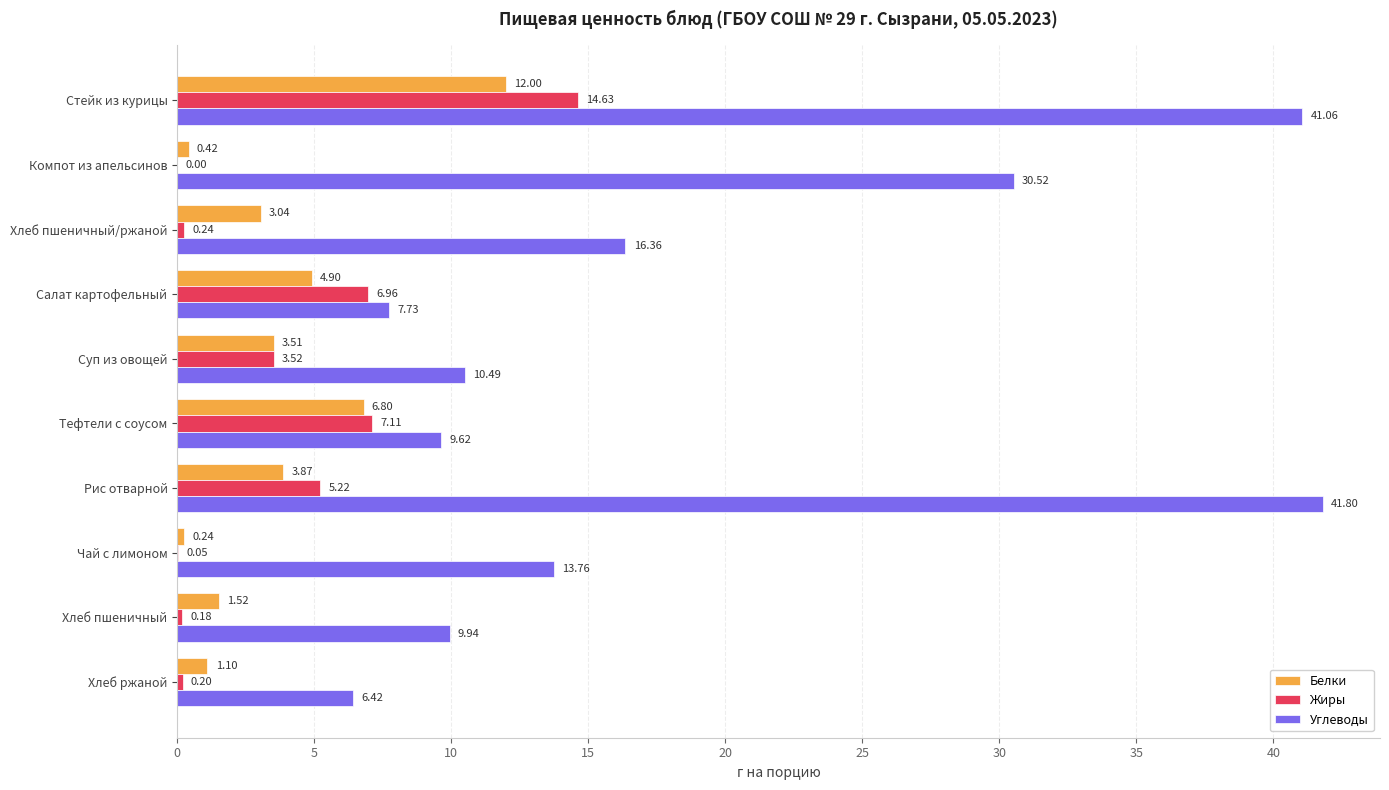

At which label is Жиры closest to 7?

Салат картофельный